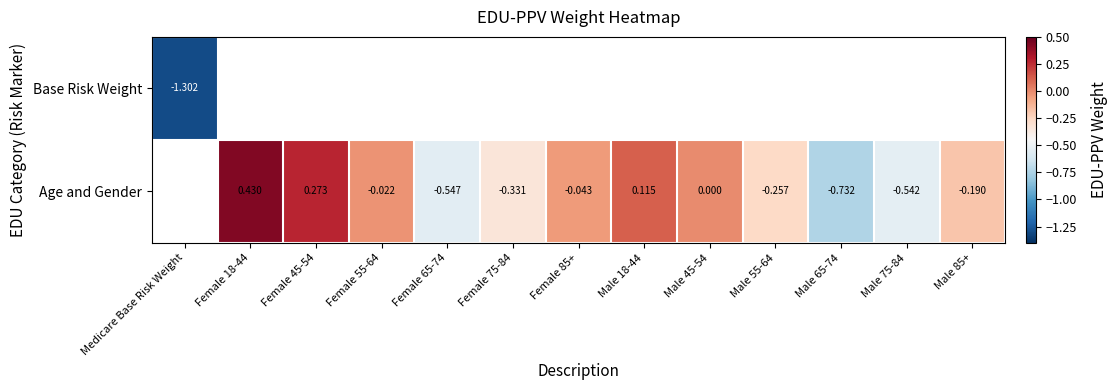

Is the value of Age and Gender at Male 75-84 greater than the value of Base Risk Weight at Medicare Base Risk Weight?

Yes